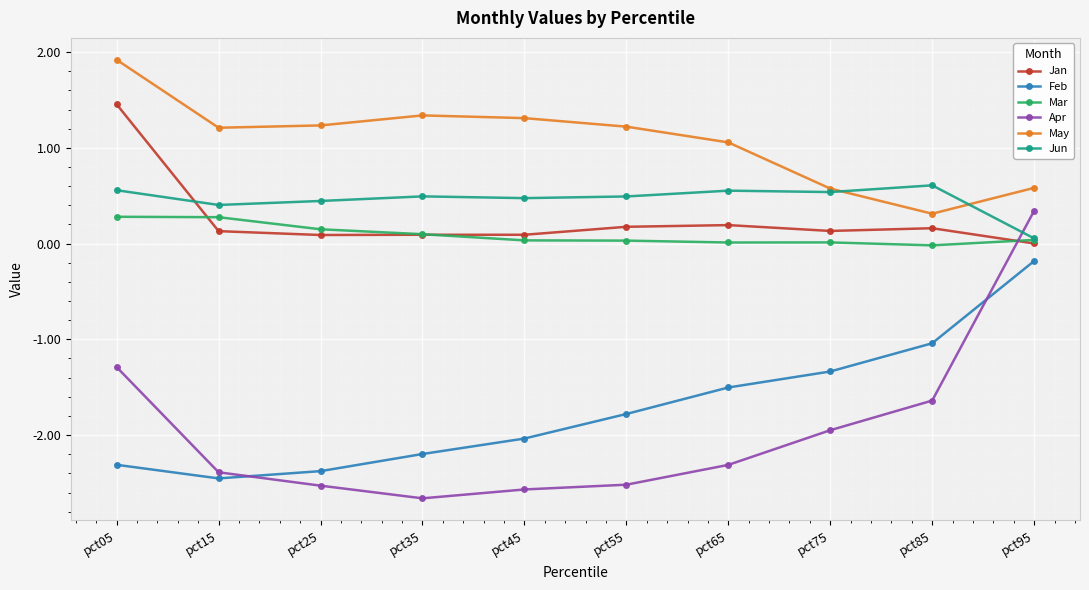

What is the sum of all Mar values?

0.9